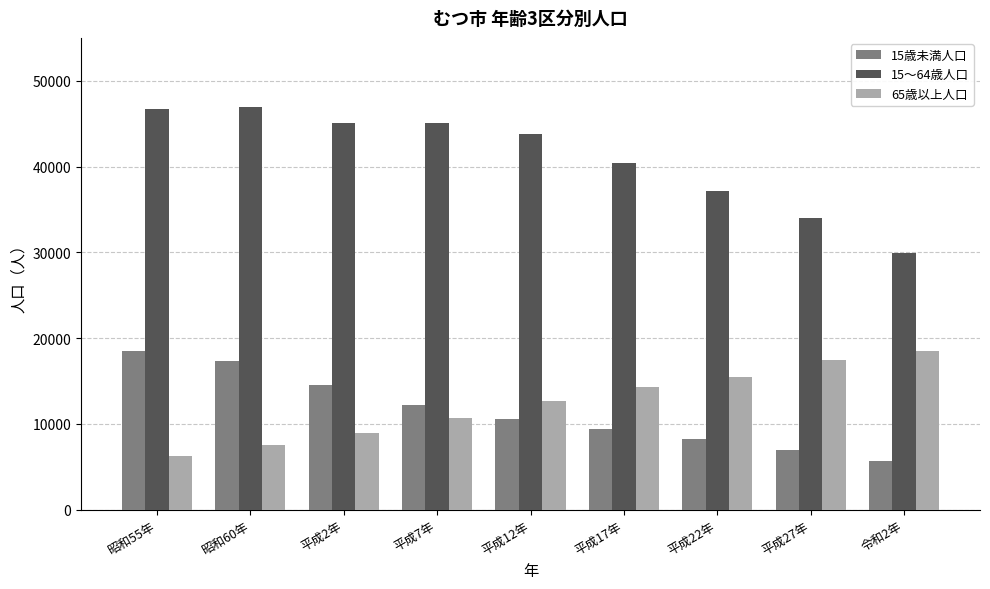

Rank the series at 平成17年 from lowest to highest value.

15歳未満人口, 65歳以上人口, 15～64歳人口